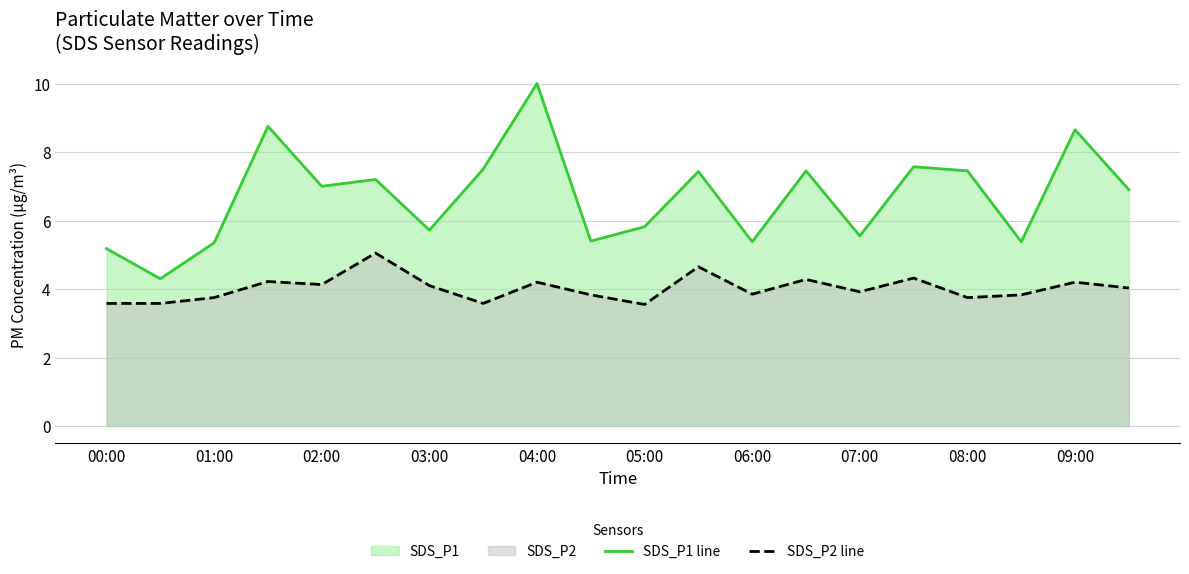

True or false: SDS_P2 line and SDS_P1 line intersect in this chart.

False